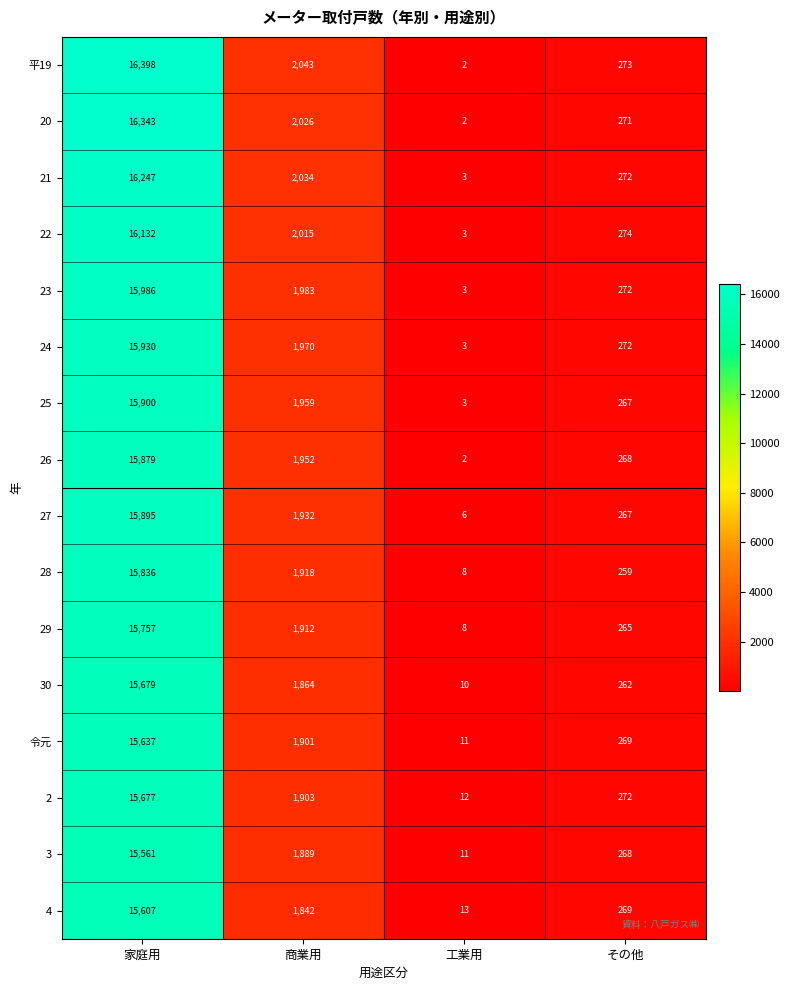

What is the sum of all 25 values?

18129